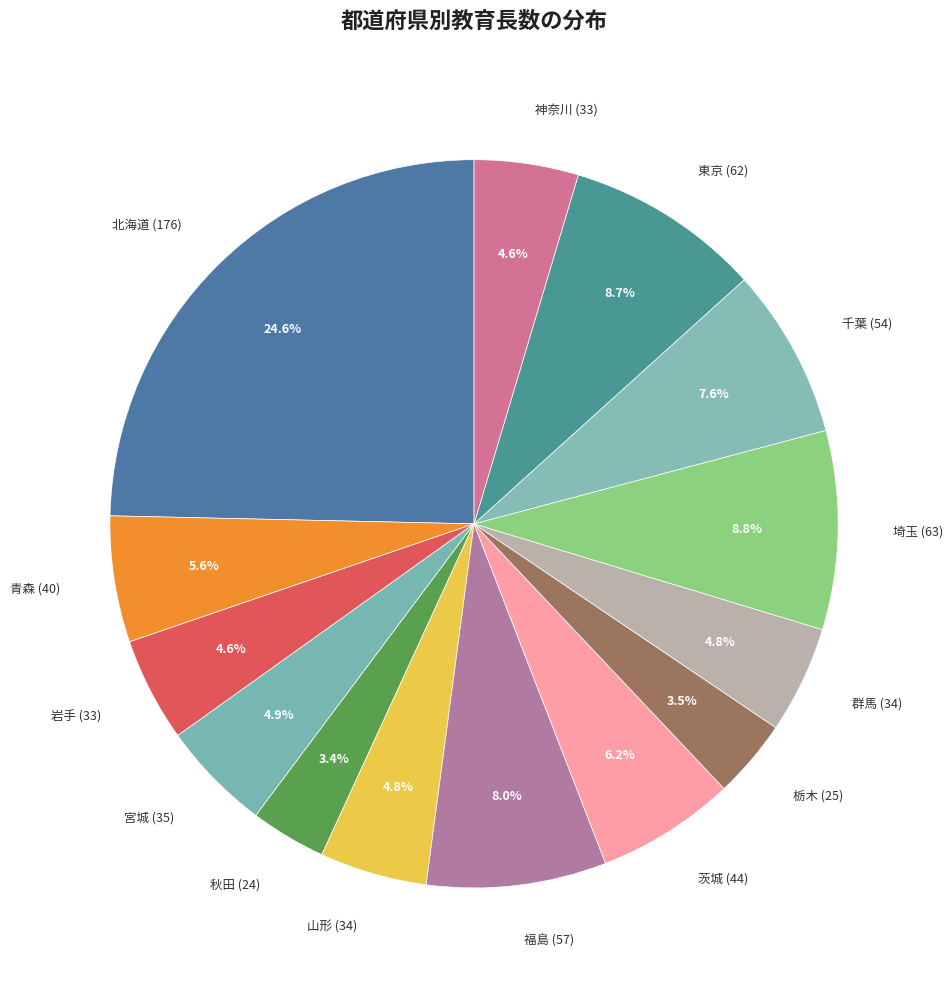

Combined, what portion of the pie is 山形 (34) and 宮城 (35)?

9.7%